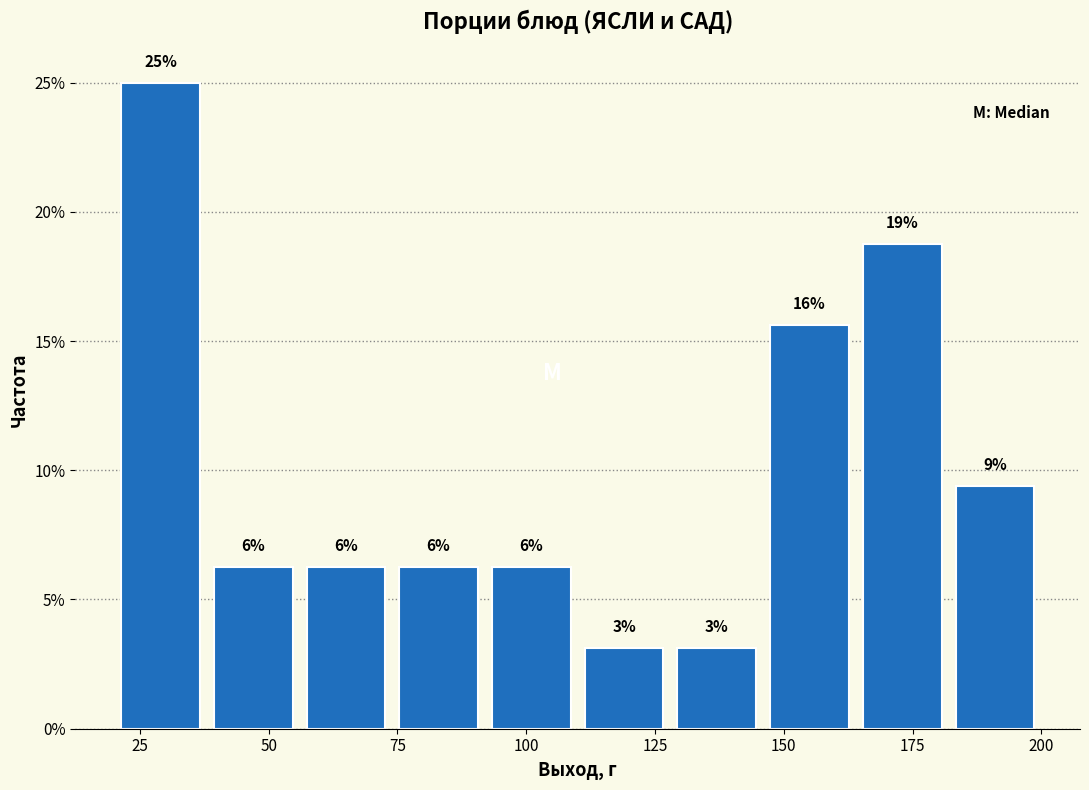

Around what value on the x-axis is the tallest bar? Give the approximate position of its centre, as read against the axis.

30